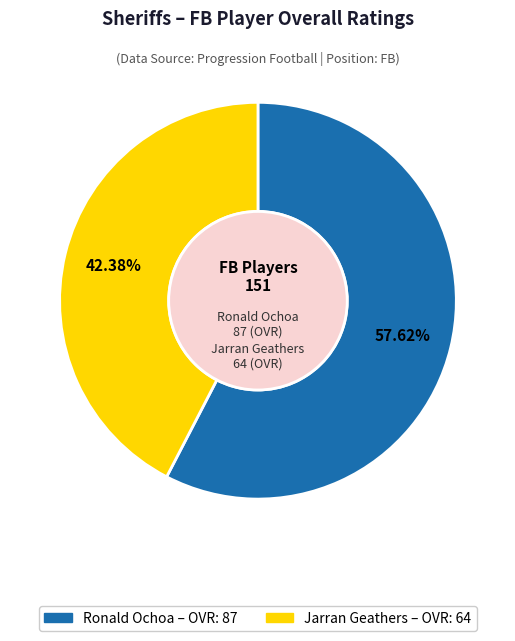

Rank the categories by value from highest to lowest.

Ronald Ochoa, Jarran Geathers